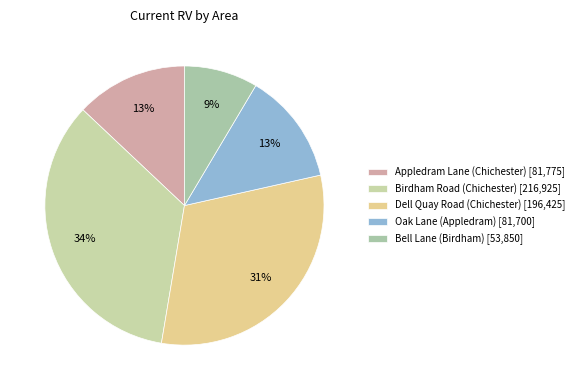

Count the number of slices in the pie.

5